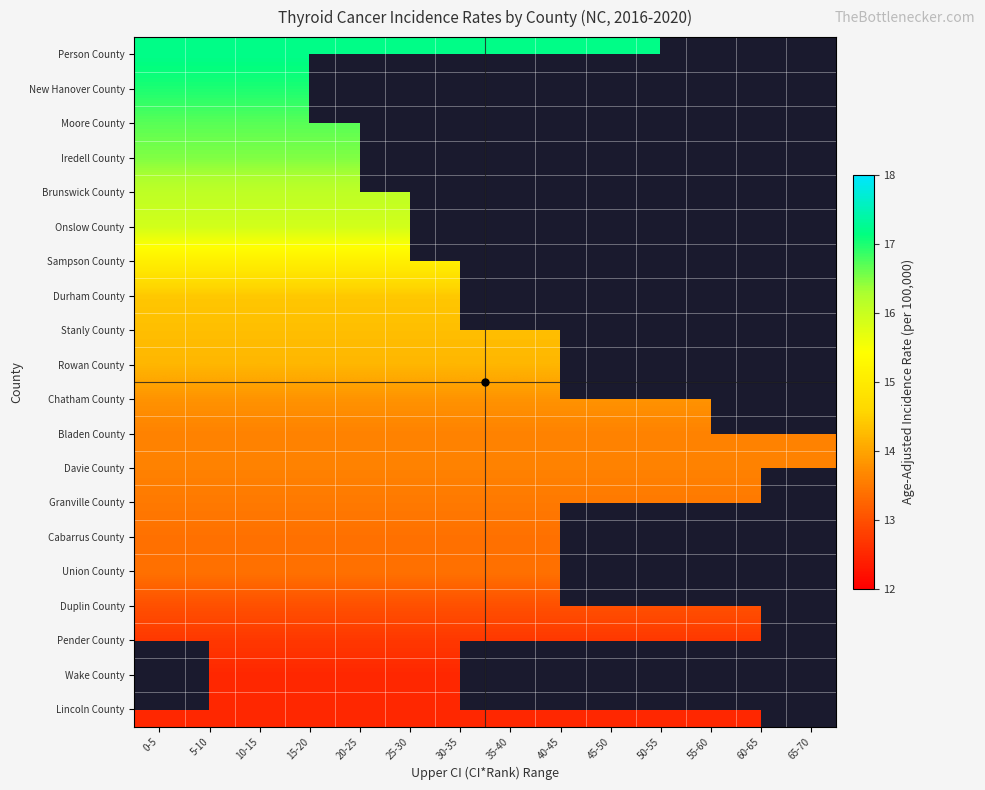

How many values in Person County are above zero?

11